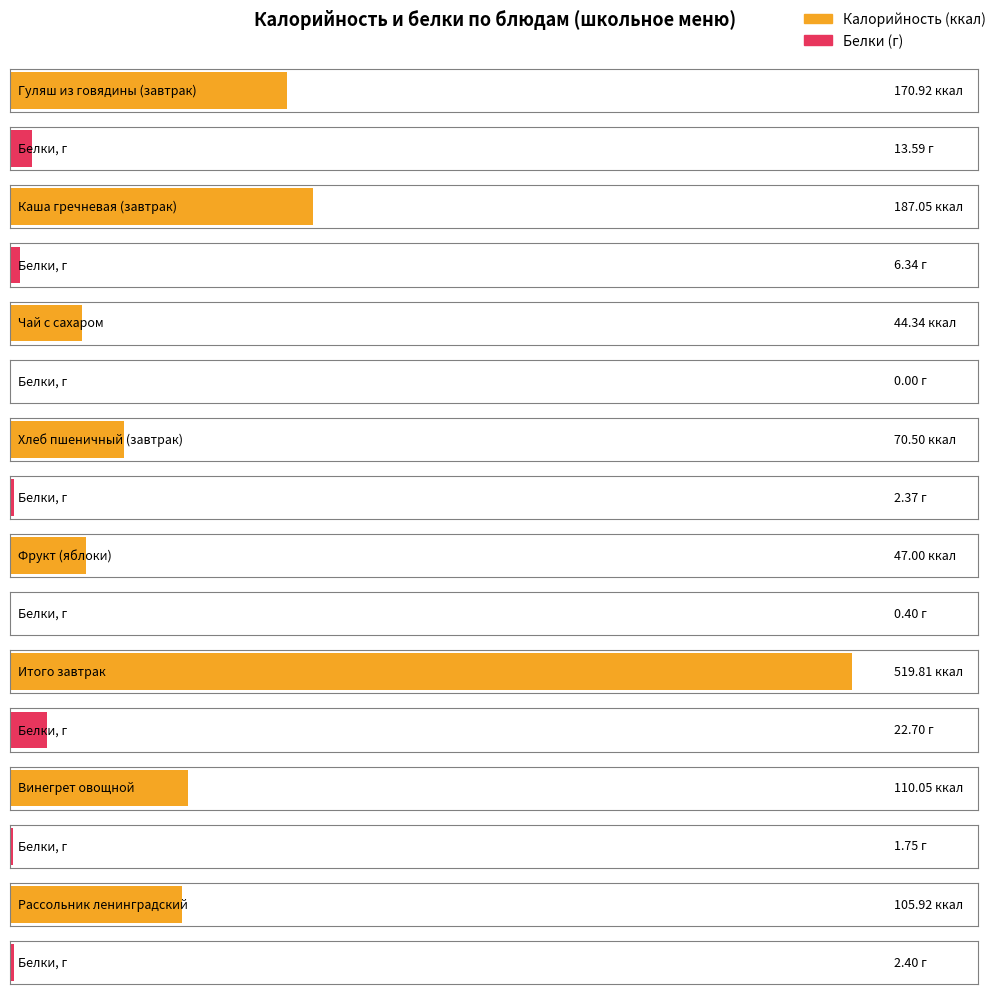

Which series changed the most between Фрукт (яблоки) and Итого обед?

Калорийность